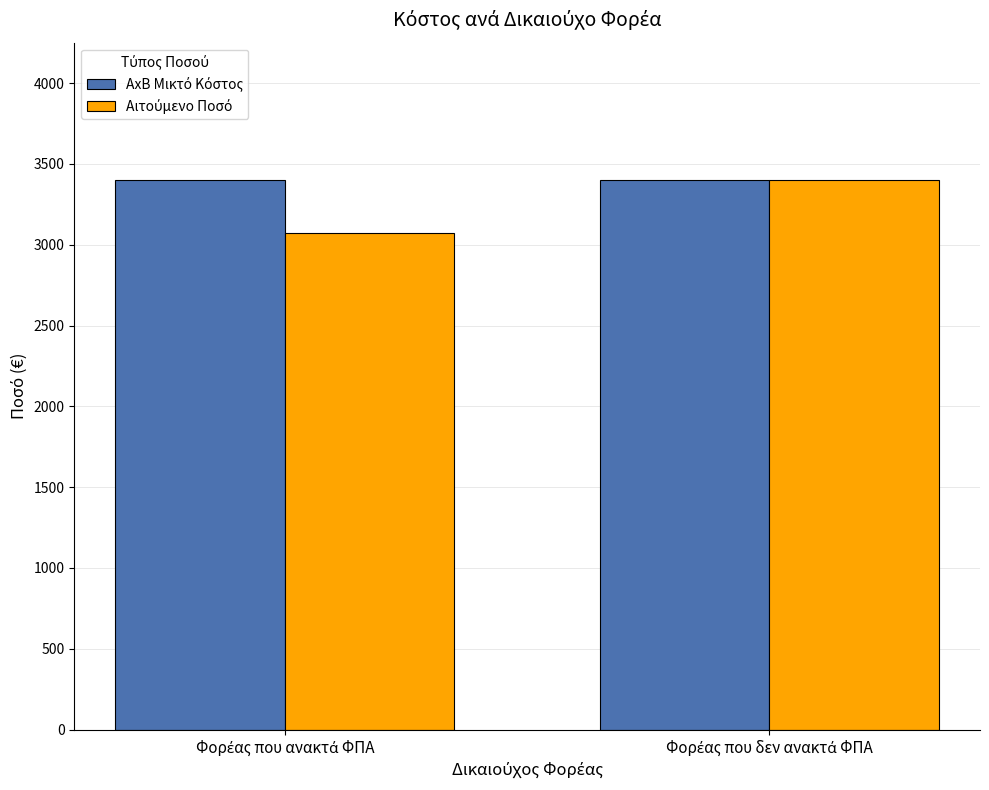

What is the smallest value displayed?

3071.0